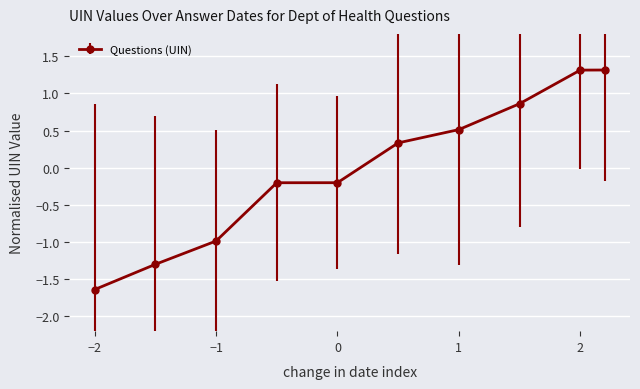

What is the greatest value displayed?

1.3